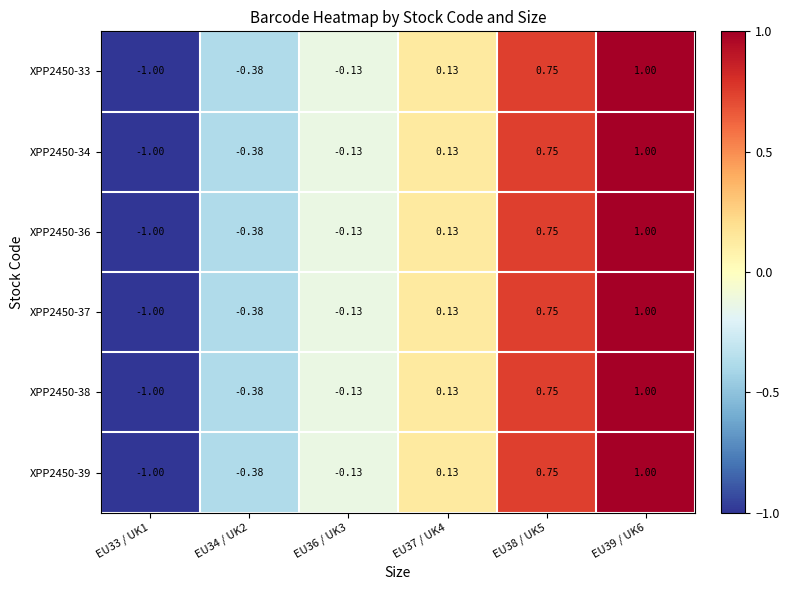

Is the value of XPP2450-38 at EU38 / UK5 greater than the value of XPP2450-36 at EU36 / UK3?

Yes